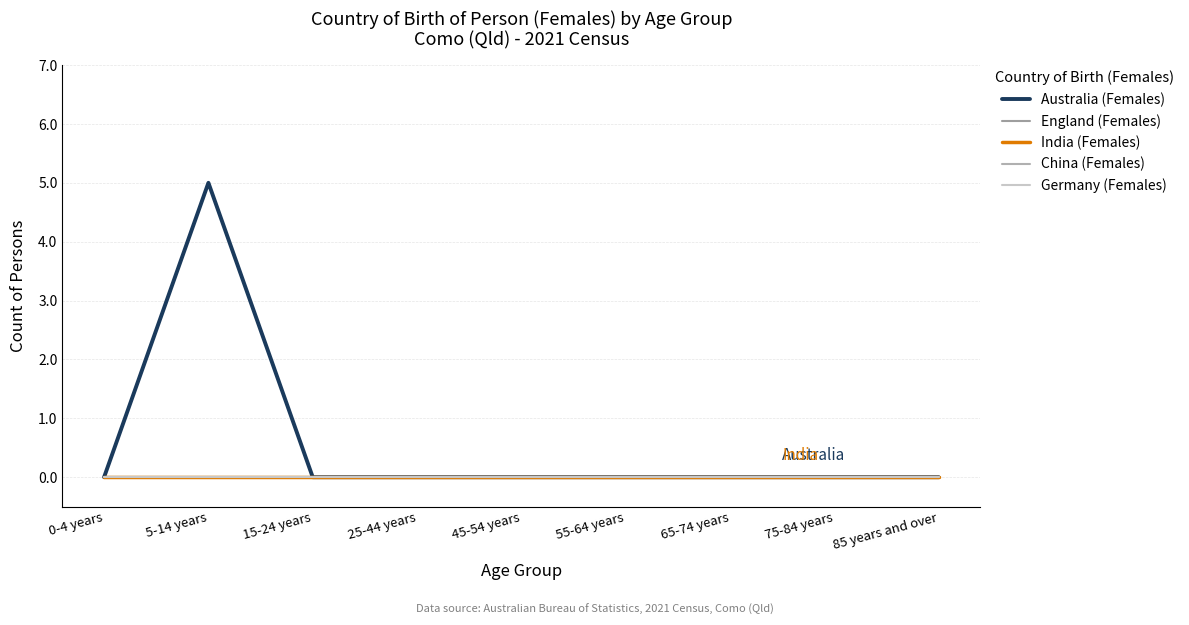

Does the chart have visible grid lines?

Yes